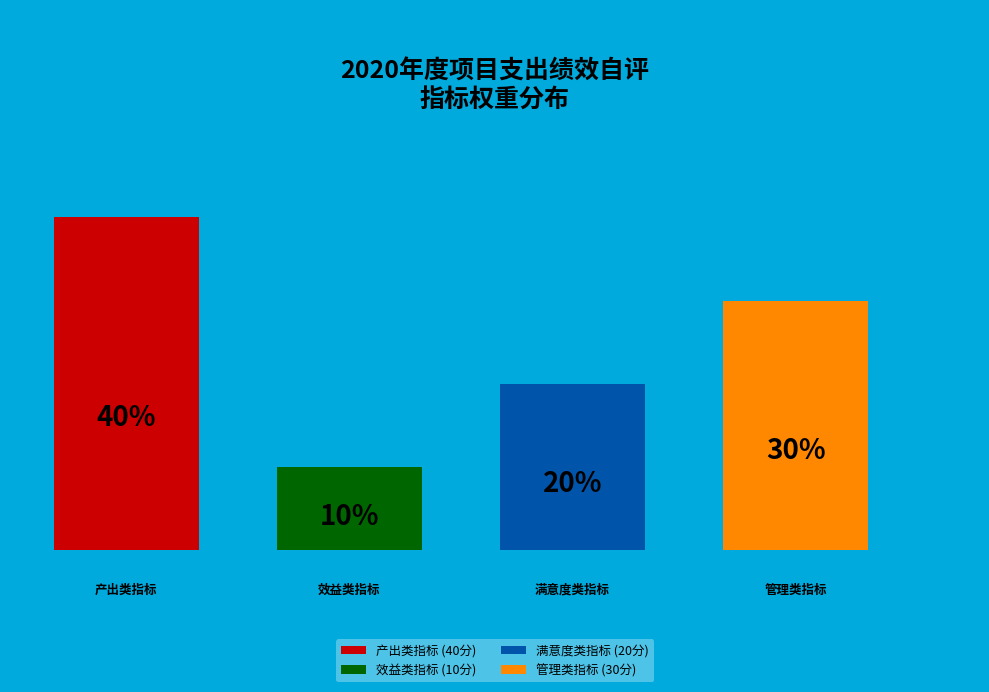

Is the sum of 效益类指标 and 管理类指标 greater than half?

No